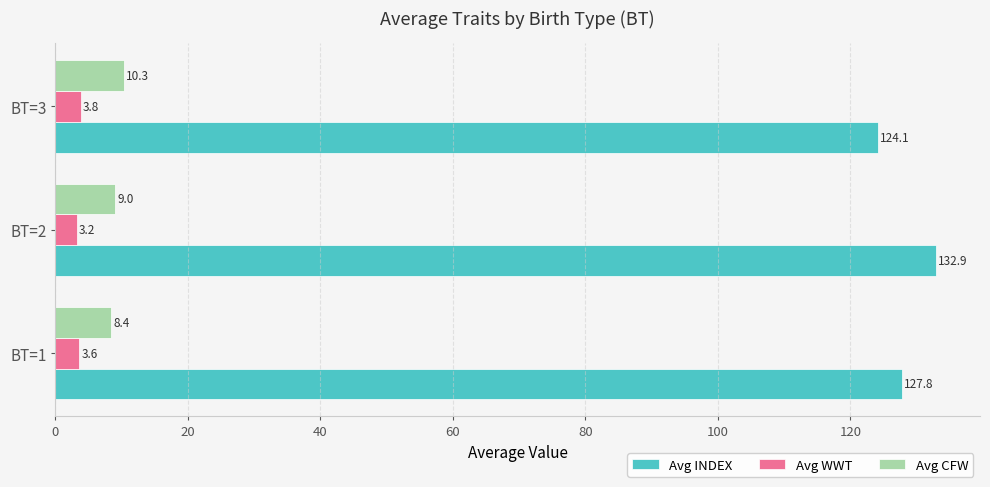

Which series has the largest range (max minus min)?

Avg INDEX